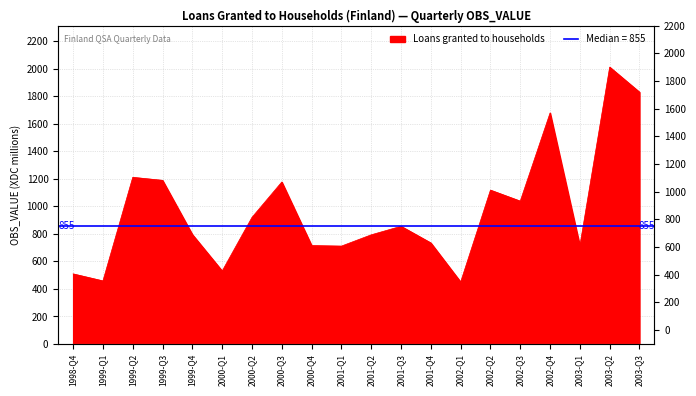

What is the smallest value displayed?

450